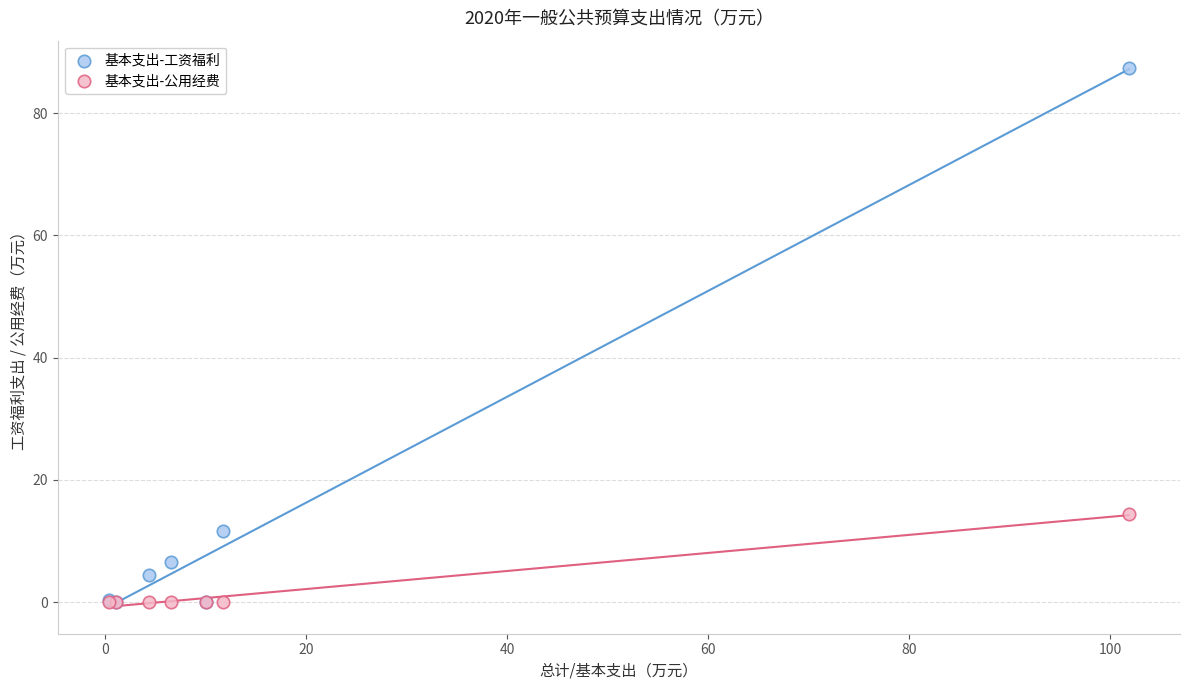

What are all the series names shown in the legend?

基本支出-工资福利, 基本支出-公用经费